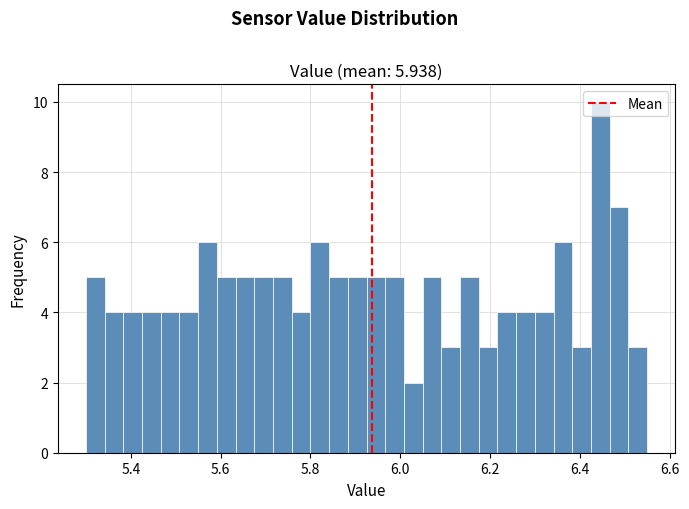

Read against the x-axis, roughly where is the centre of the tallest bar?

6.44